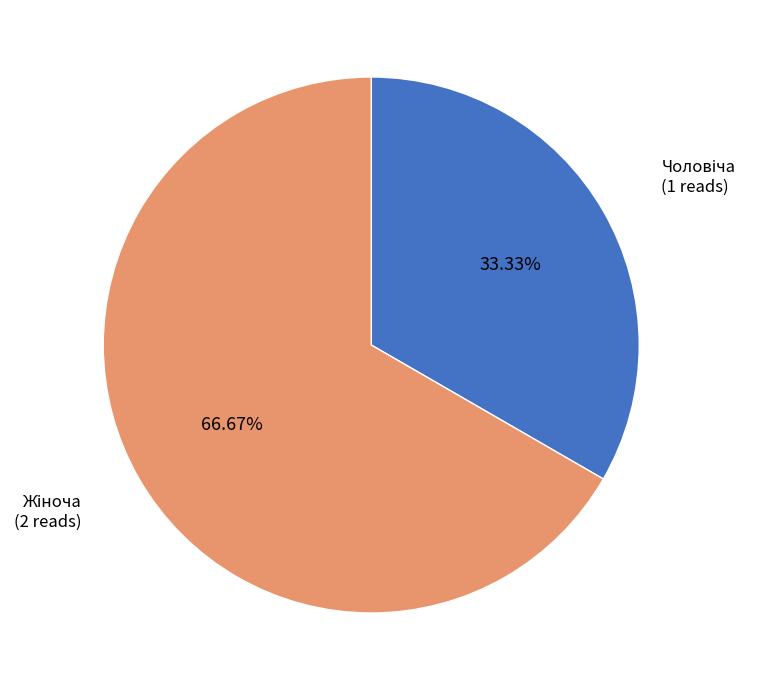

Is there a majority slice in this chart?

Yes